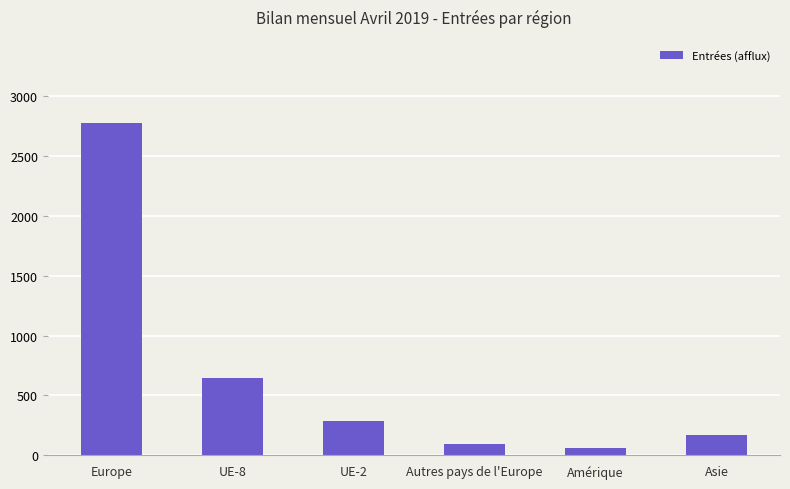

The value at Europe is 3839. True or false?

False